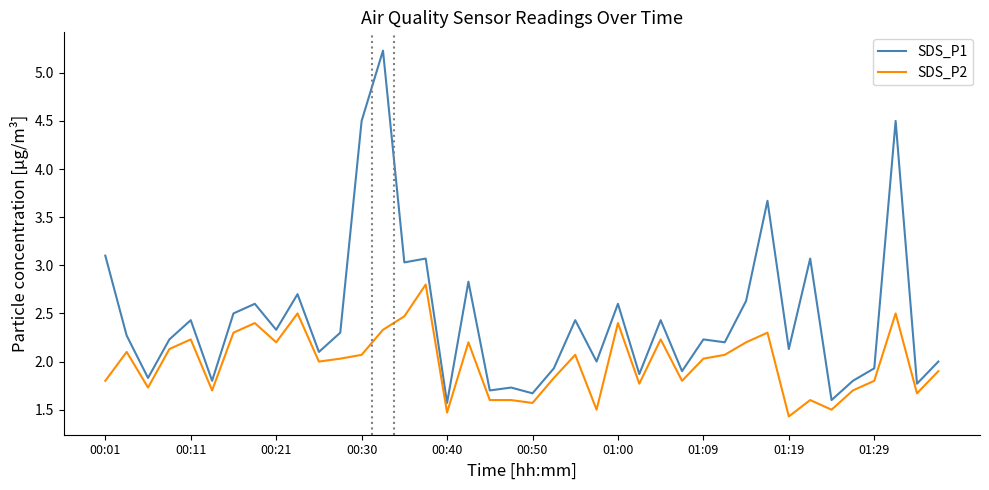

Which series has the largest total across all categories?

SDS_P1